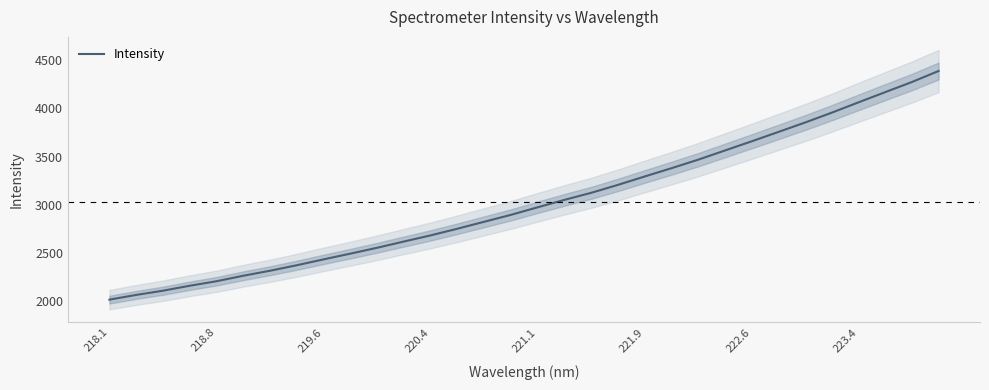

Which category has the lowest value across all series?

218.1